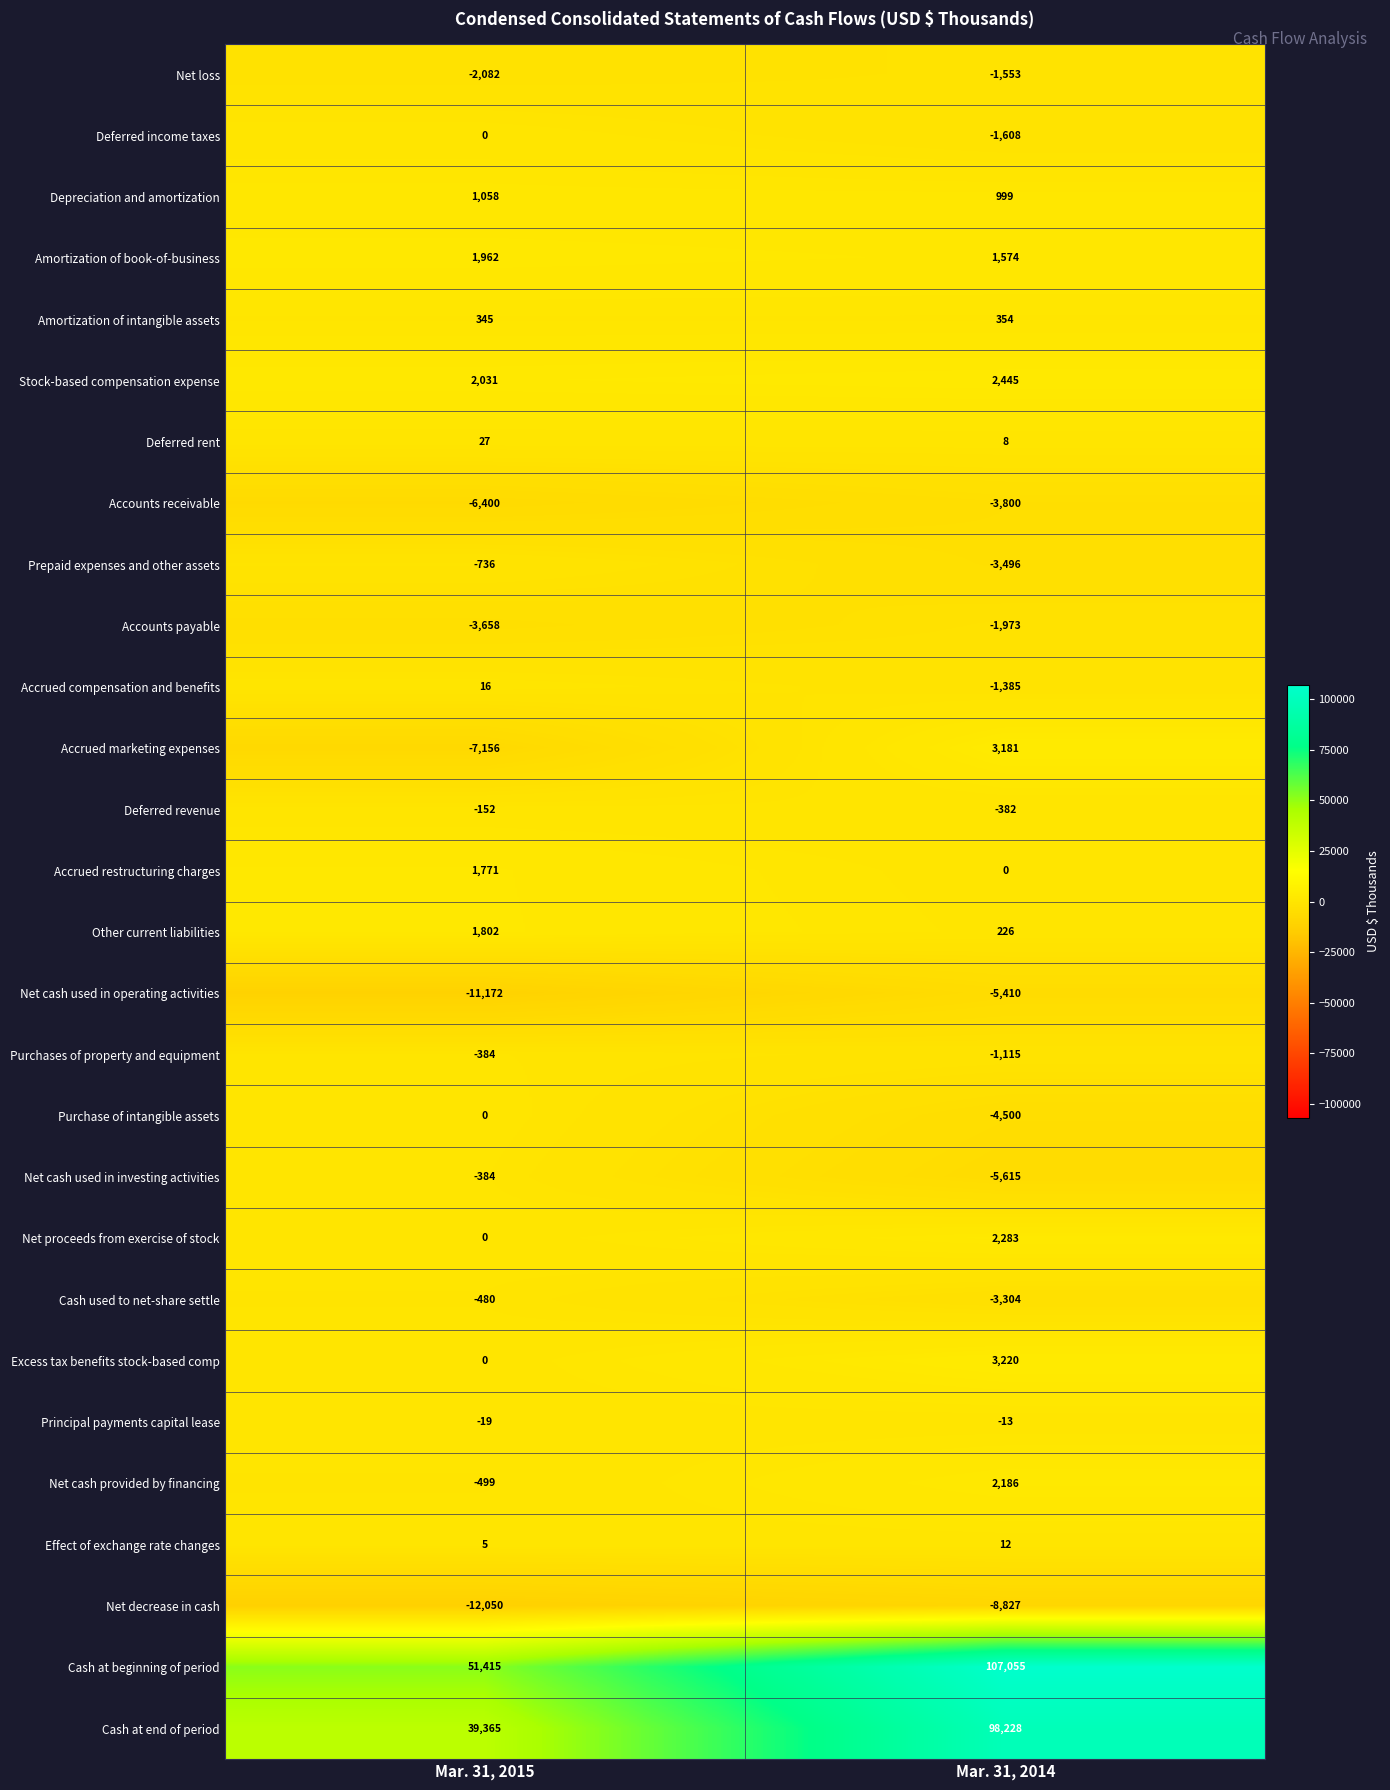

True or false: Accrued restructuring charges has a value of 0 at Mar. 31, 2014.

True